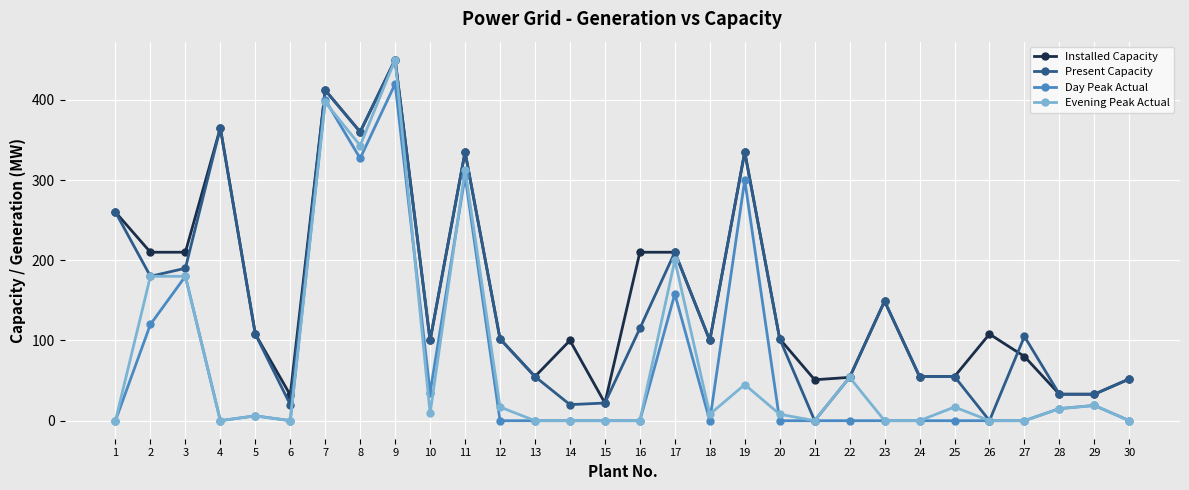

What is the total value across all series at 9?

1770